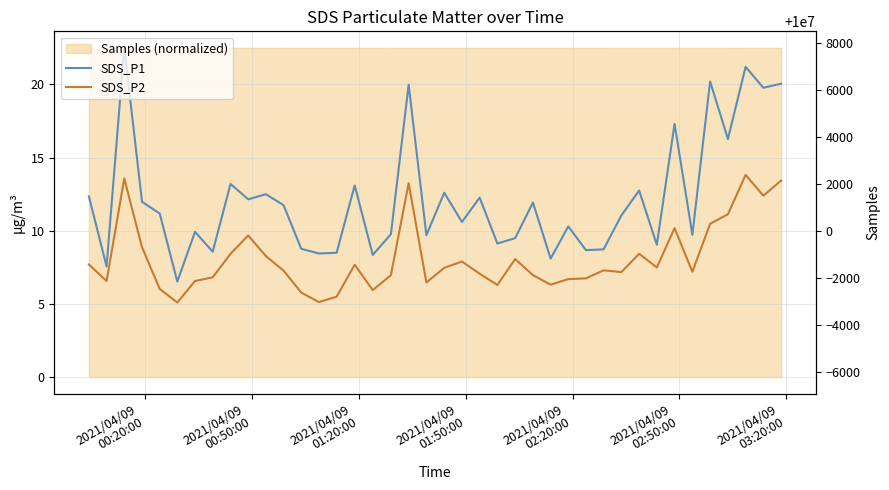

Does the chart have visible grid lines?

Yes